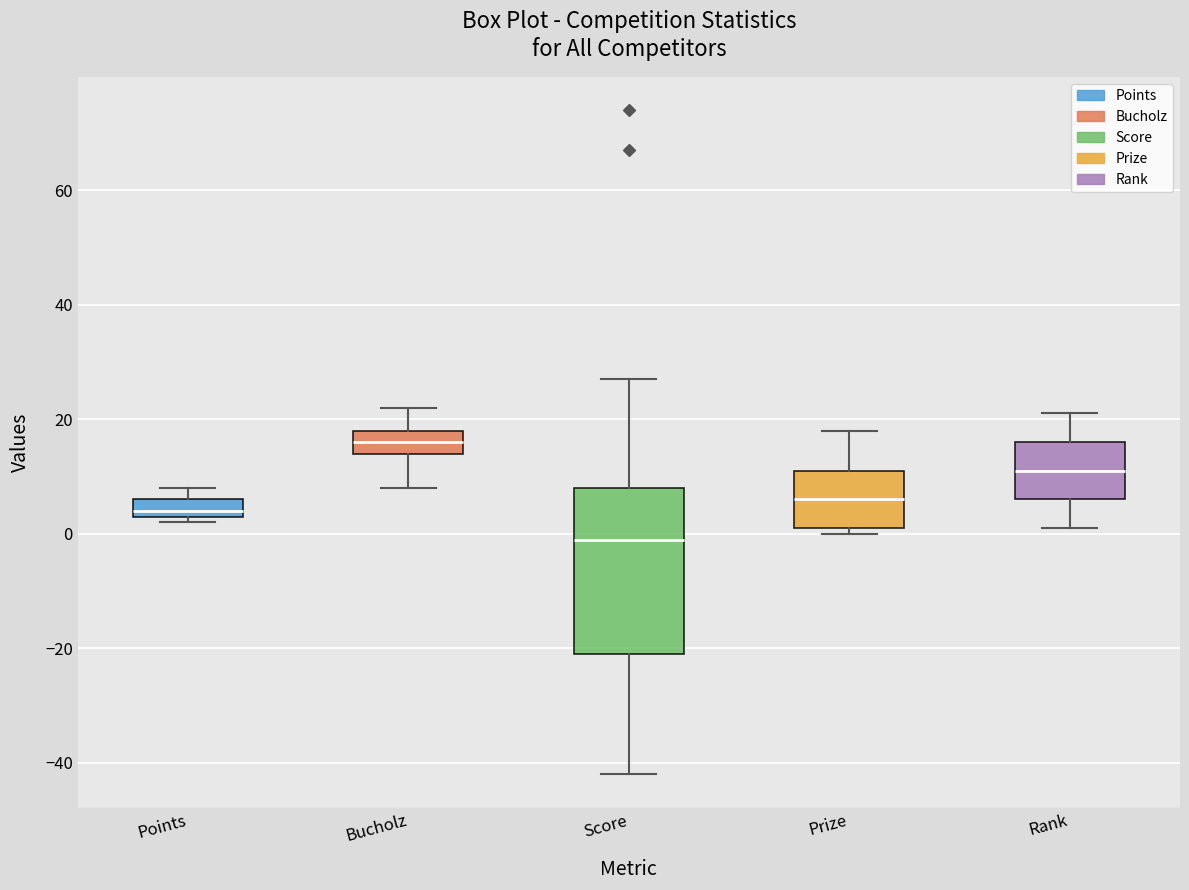

Which box is the tallest, from its lower edge to its upper edge?

Score